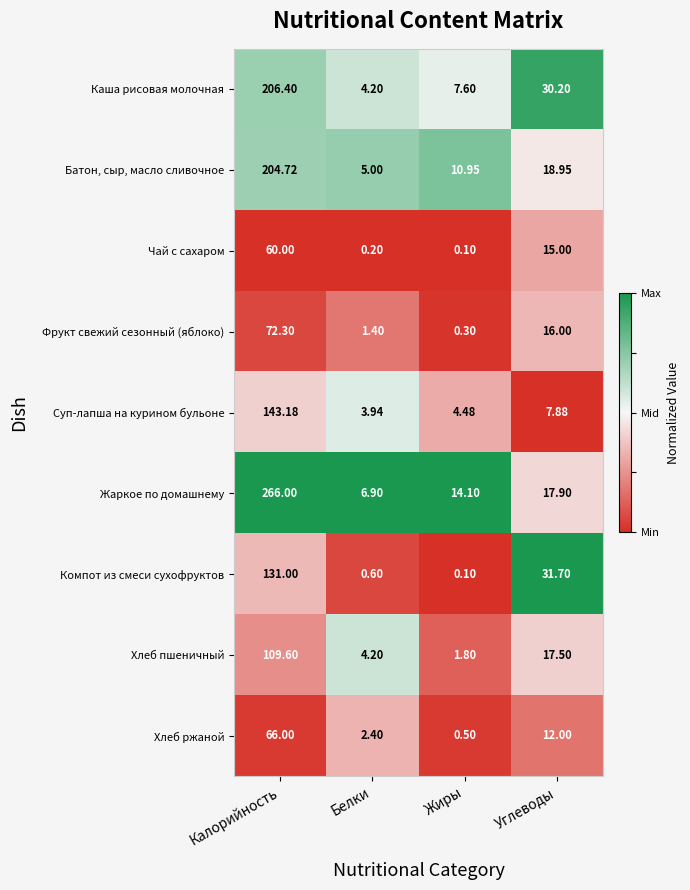

Which label corresponds to the largest value in the chart?

Калорийность